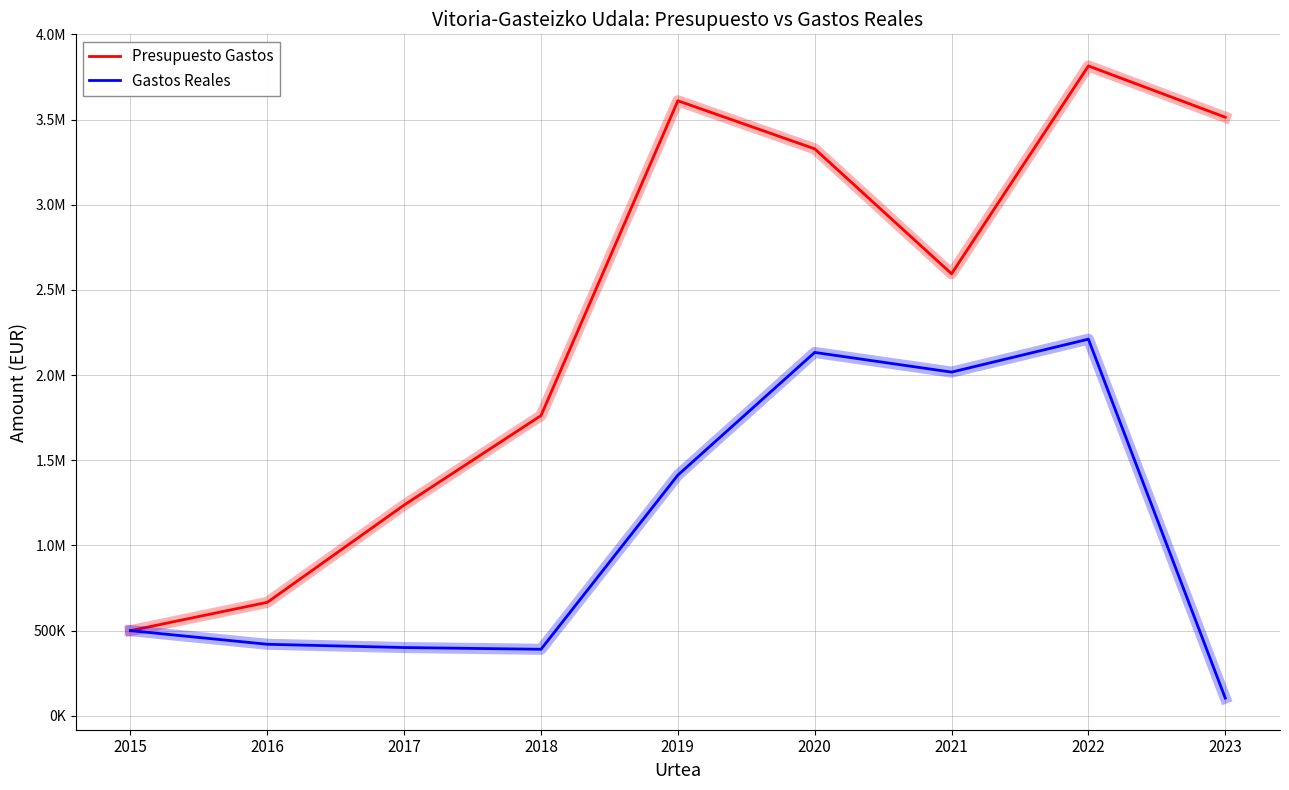

What are all the series names shown in the legend?

Presupuesto Gastos, Gastos Reales